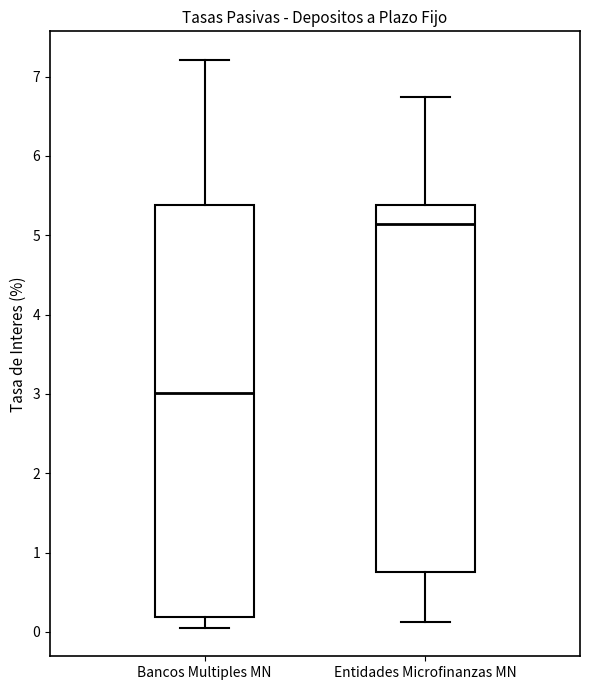

Which box has the lowest median line?

Bancos Multiples MN